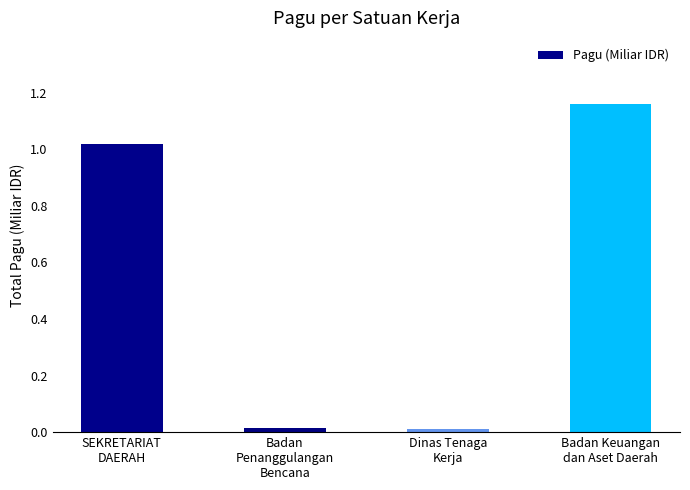

What is the average value?

0.6